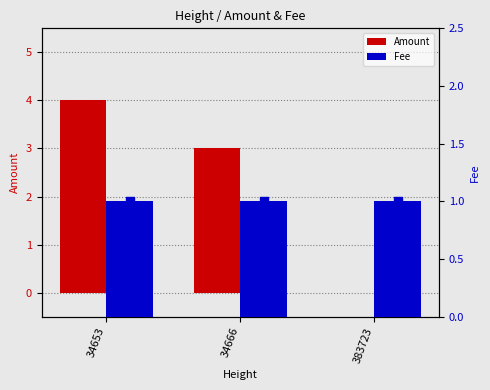

Which series has the widest spread of Y values?

Amount